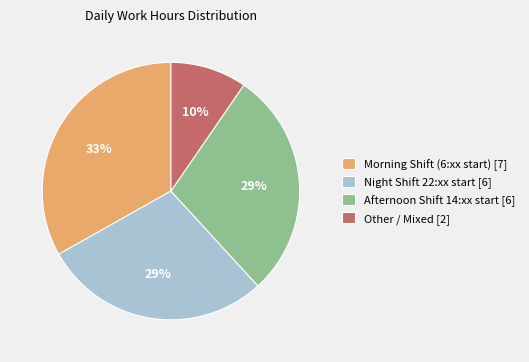

Combined, do Other / Mixed [2] and Afternoon Shift 14:xx start [6] account for over 50%?

No